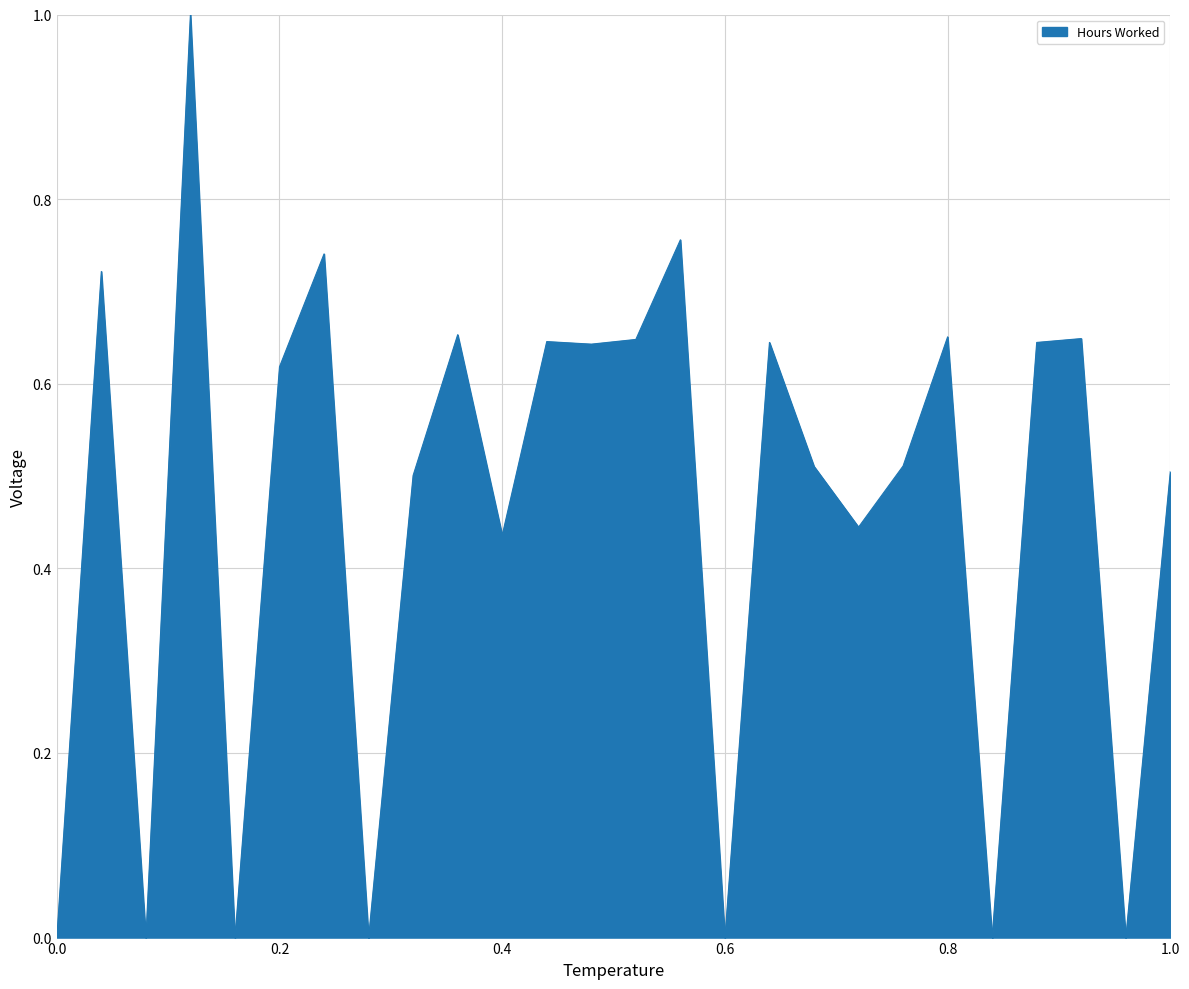

What is the greatest value displayed?

1.0